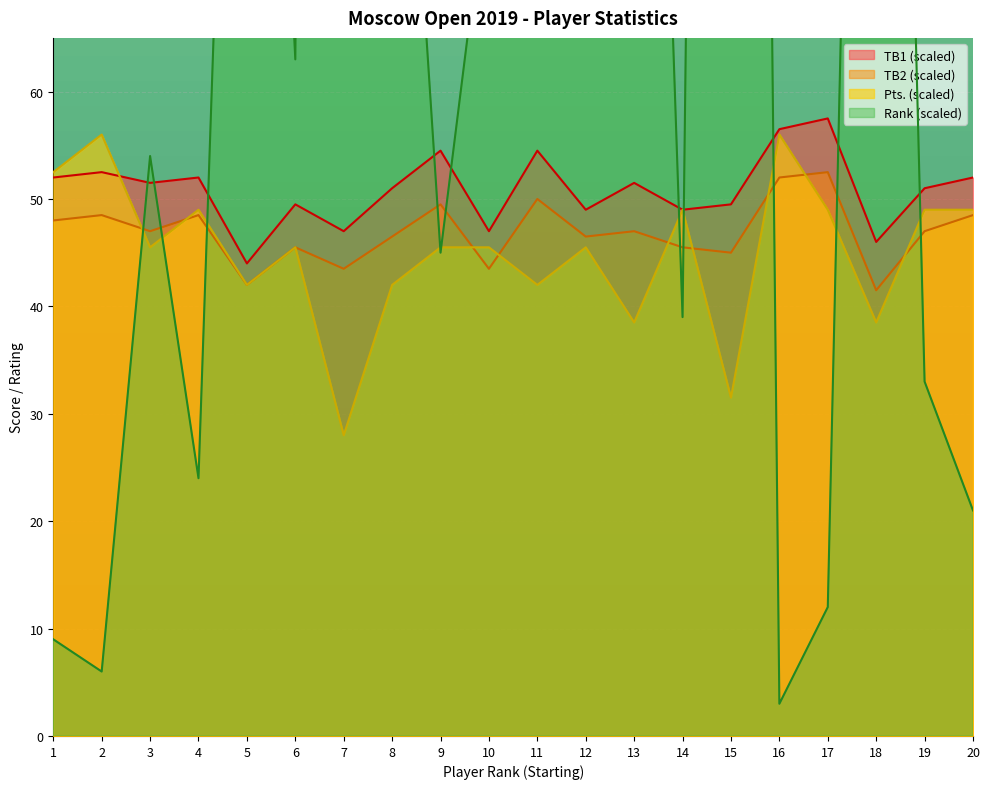

What value does the Rk. series have at 12?

6.6